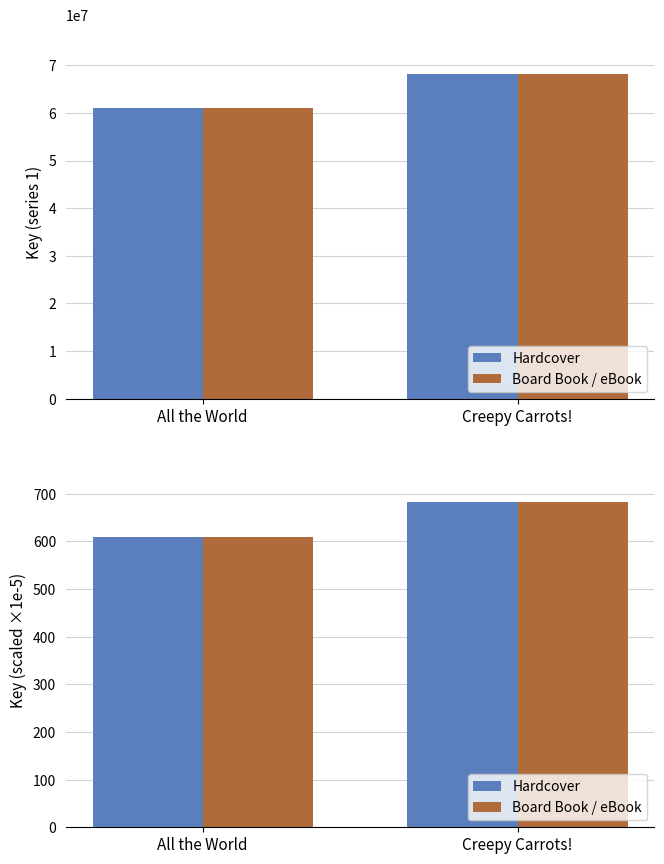

Is it true that Board Book / eBook equals 265.0 at All the World?

False